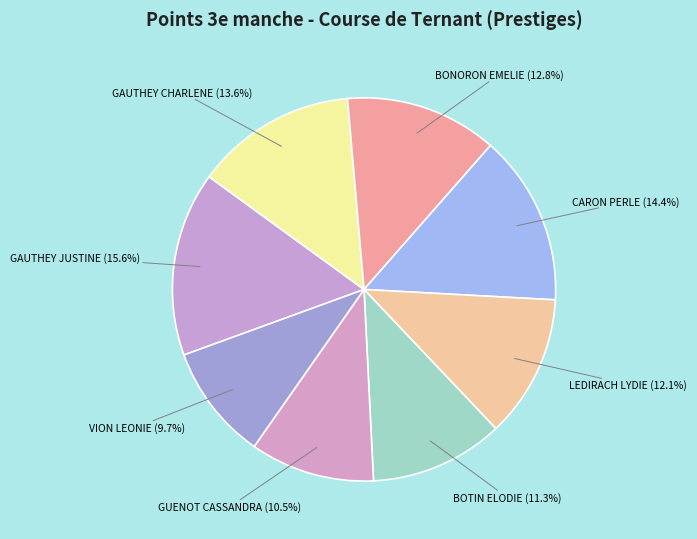

The BOTIN ELODIE slice represents 23% of the pie. True or false?

False